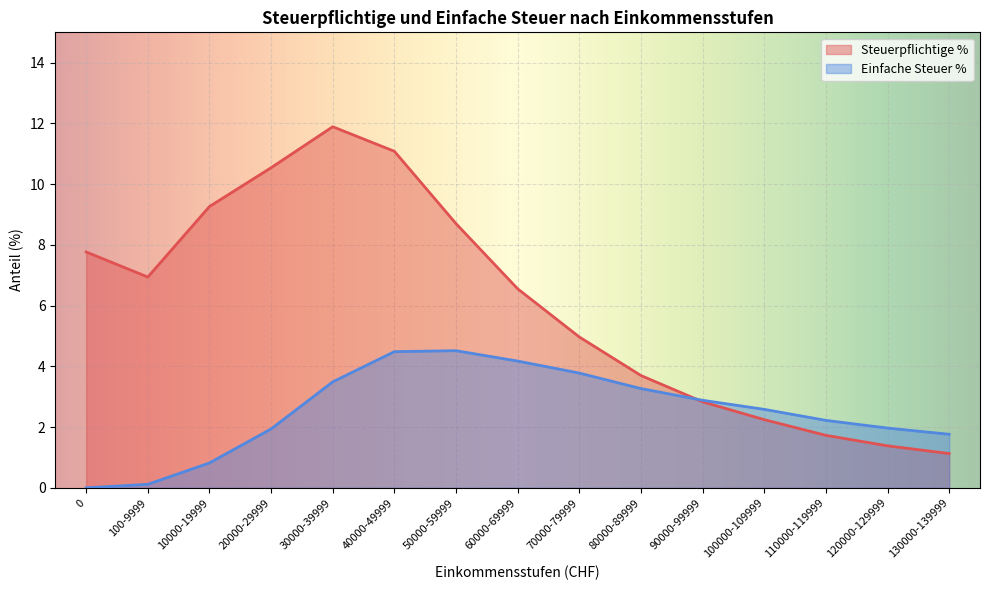

At which label does Einfache Steuer % first exceed 2?

30000-39999